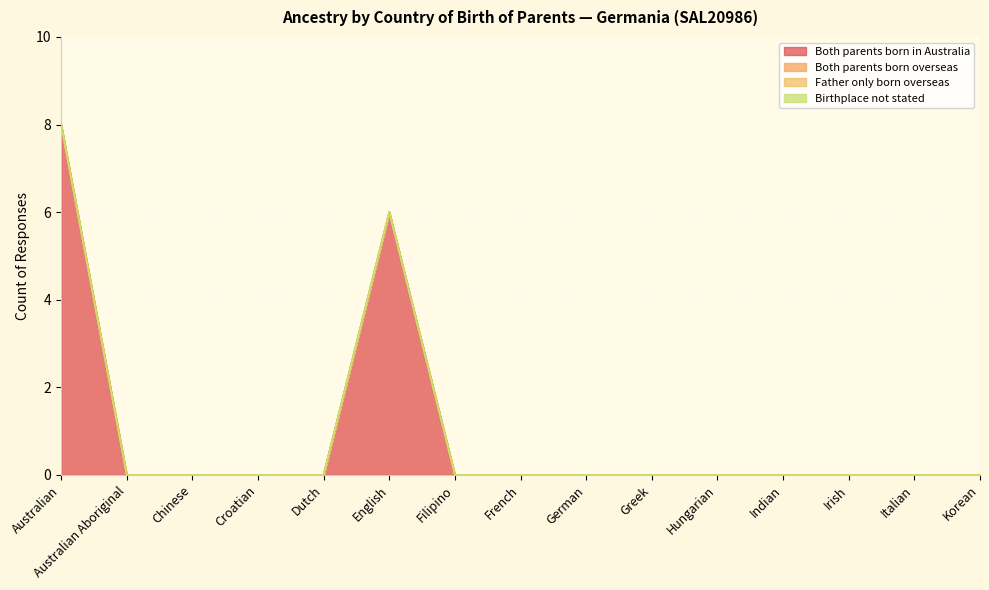

Which series has the largest range (max minus min)?

Both parents born in Australia